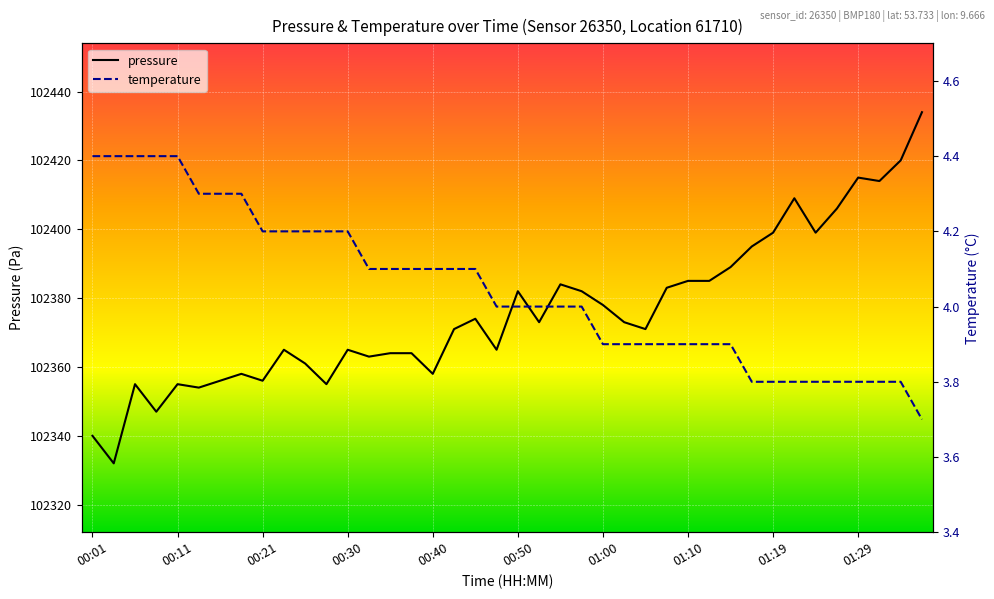

Is it true that pressure equals 28220 at 01:00?

False